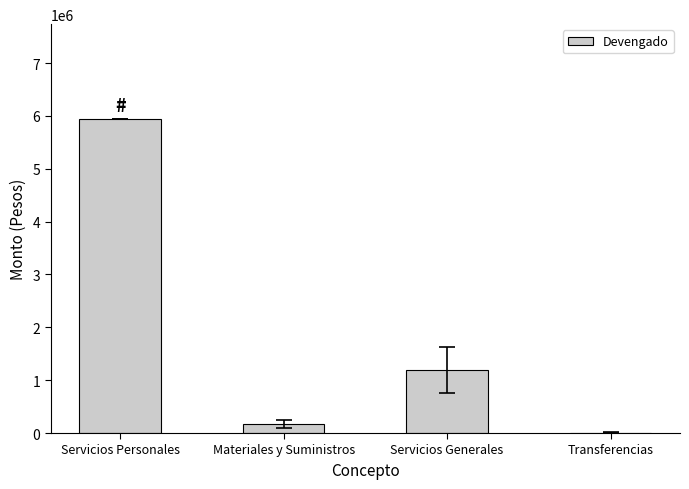

At which label does the data first exceed 1192902?

Servicios Personales